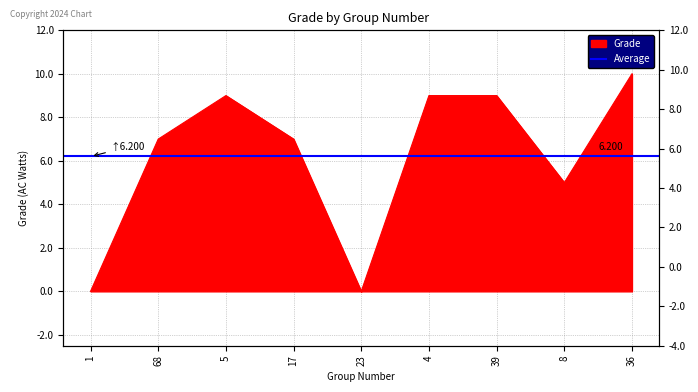

Reading left to right, list all the values displayed in this chart.

0	7	9	7	0	9	9	5	10